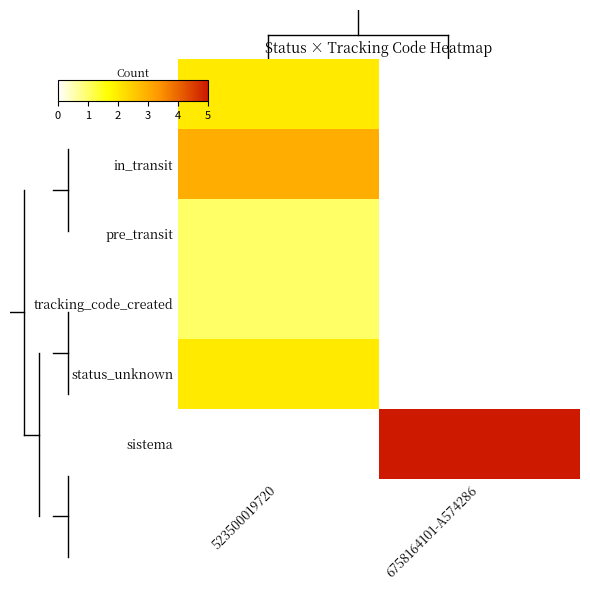

Which series has the largest range (max minus min)?

sistema